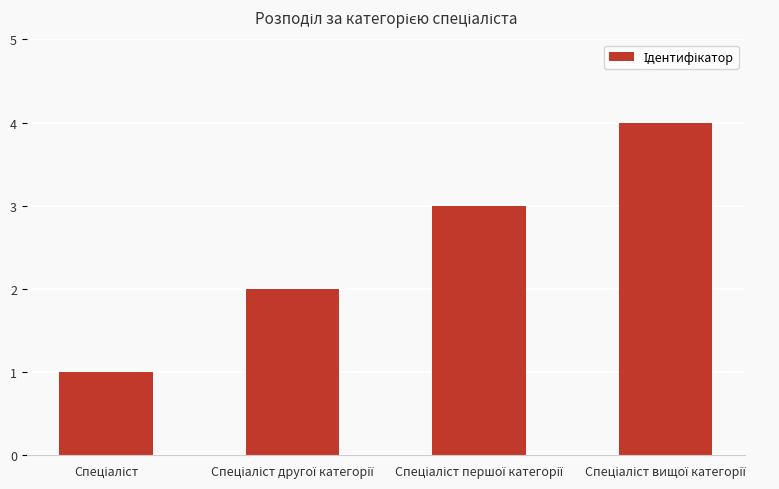

What is the difference between the maximum and minimum values?

3